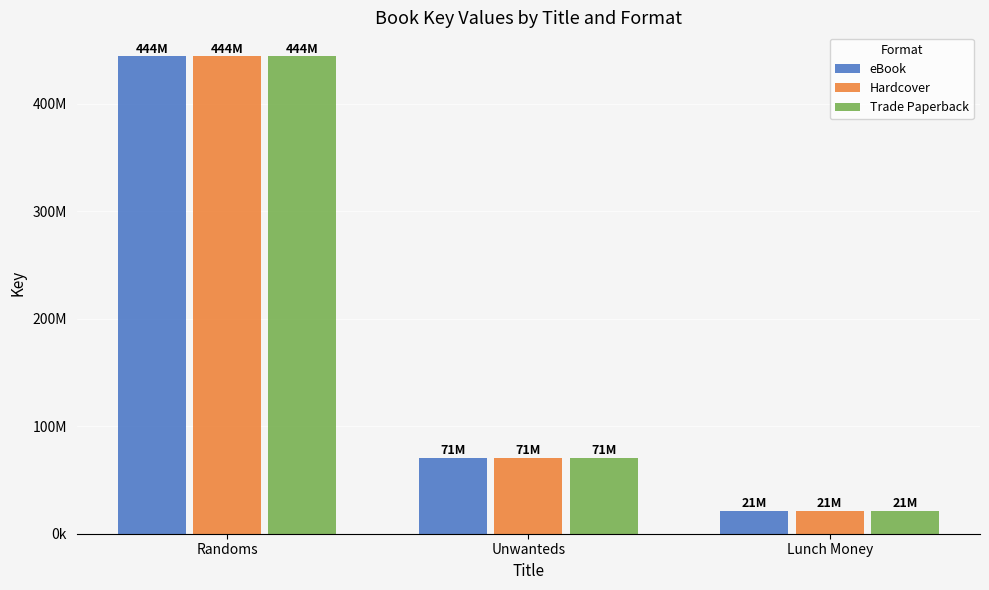

Rank the series at Randoms from highest to lowest value.

eBook, Hardcover, Trade Paperback